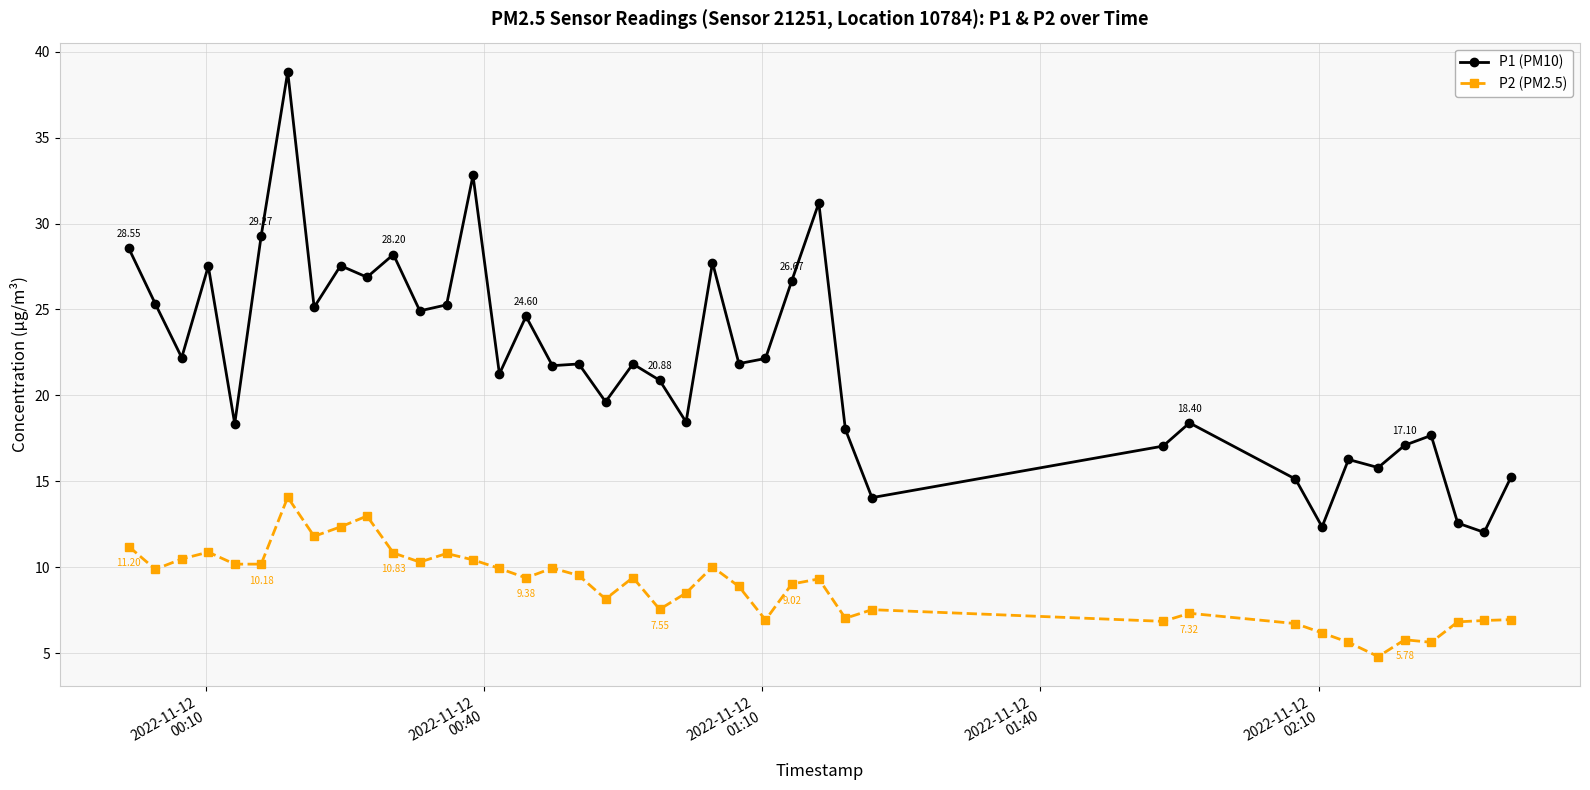

List the series in order of their peak value, lowest first.

P2 (PM2.5), P1 (PM10)